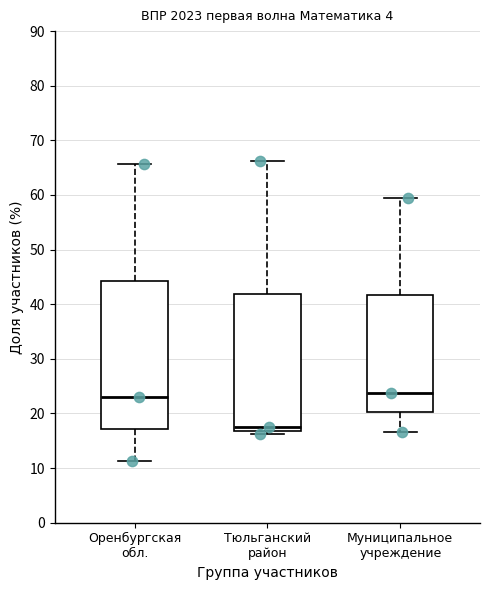

Where does the lower whisker of the box for Оренбургская обл. end on the y-axis? The values are not printed on the chart, so give them approximately, as read against the axis.

11